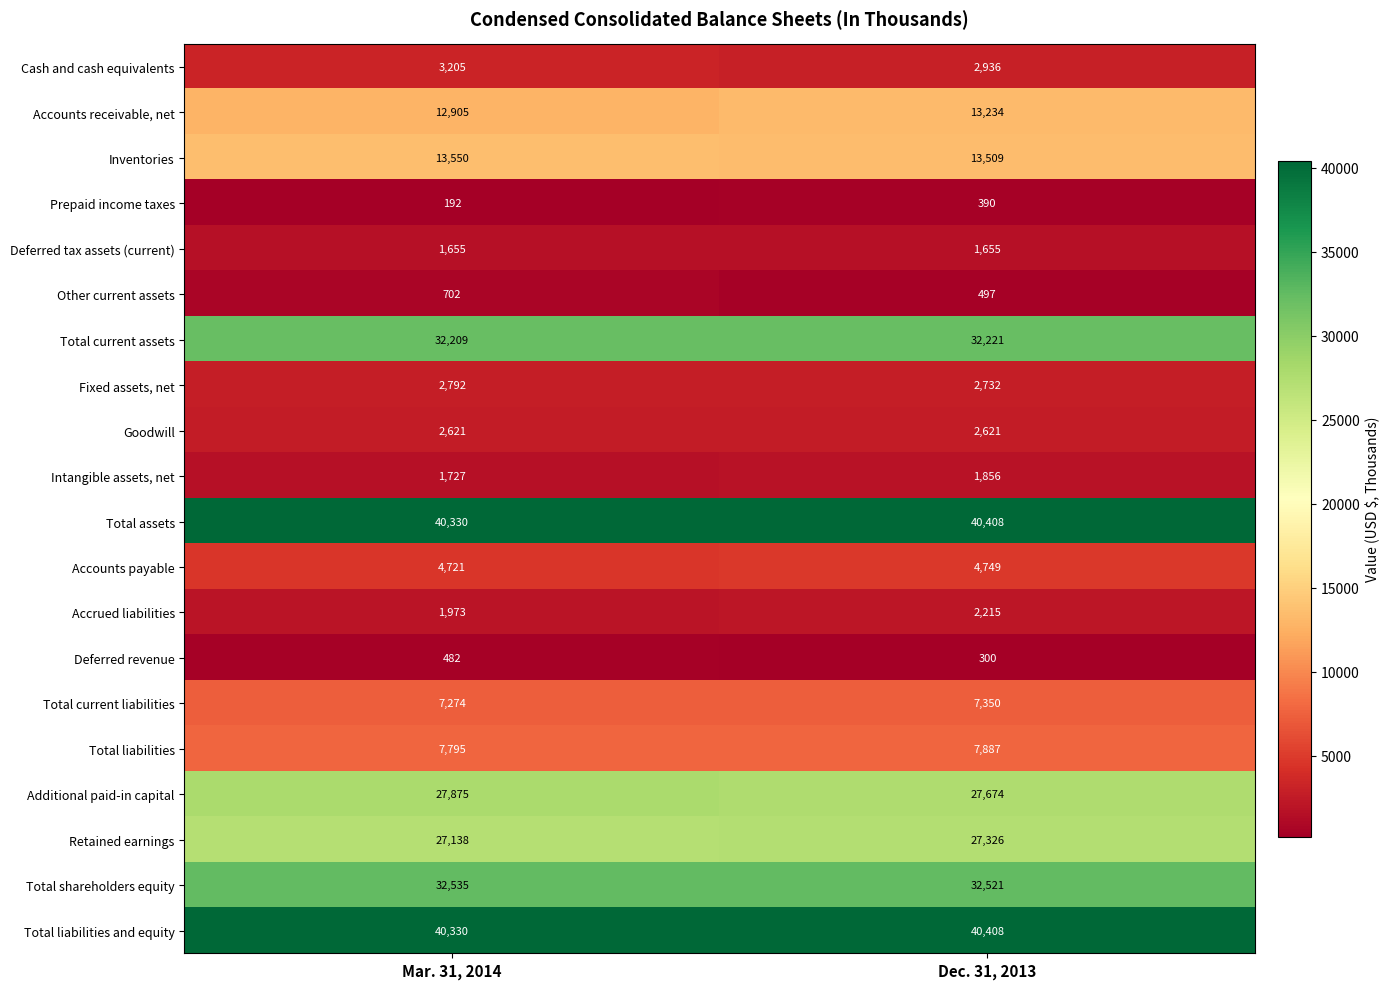

What is the minimum value shown in the chart?

192